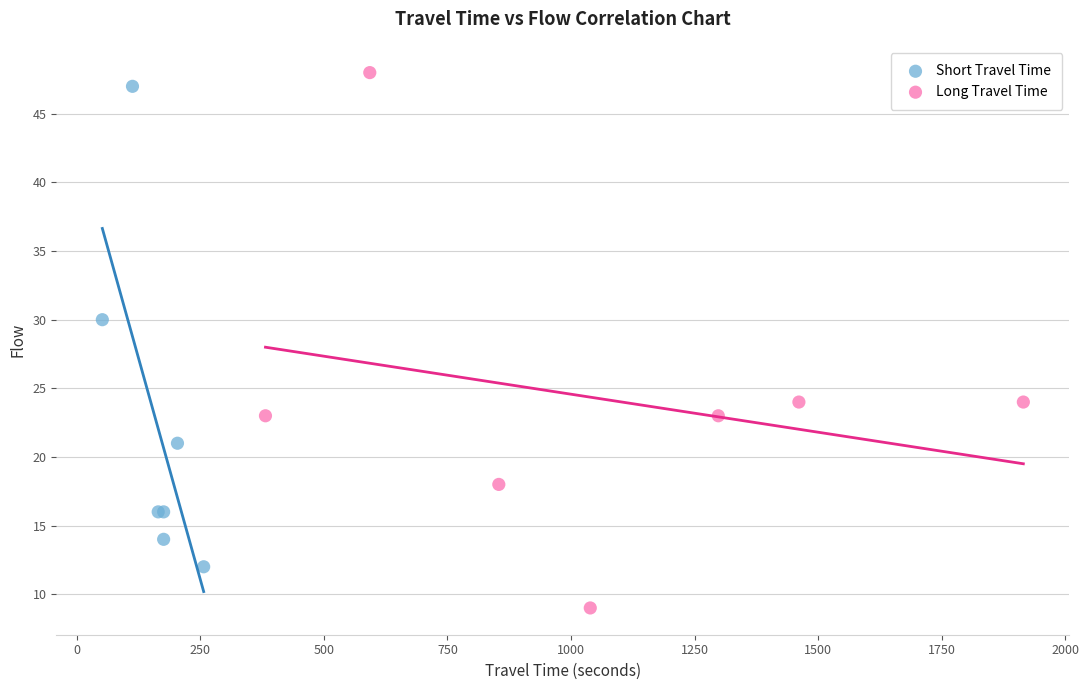

Which series reaches the minimum Y coordinate?

Long Travel Time